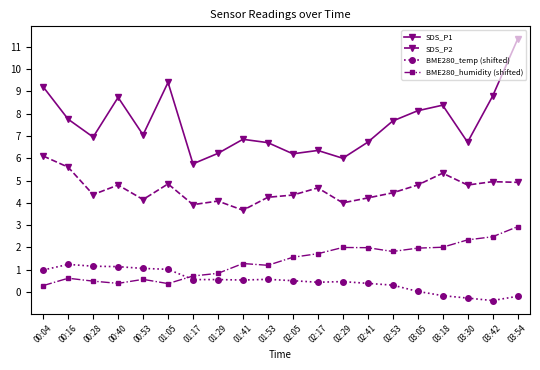

Which series has the largest range (max minus min)?

SDS_P1